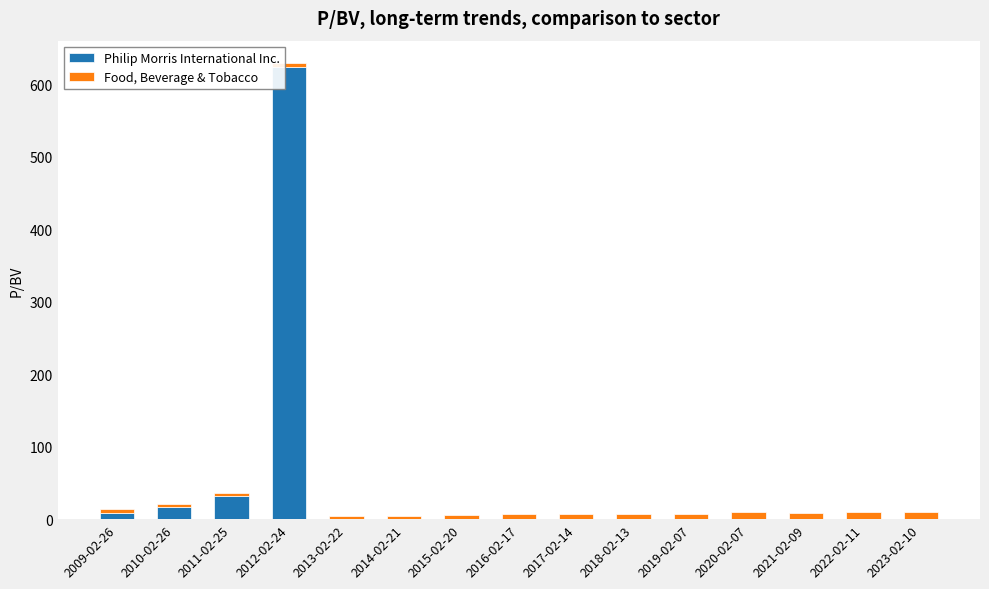

What is the sum of all Philip Morris International Inc. values?

681.4